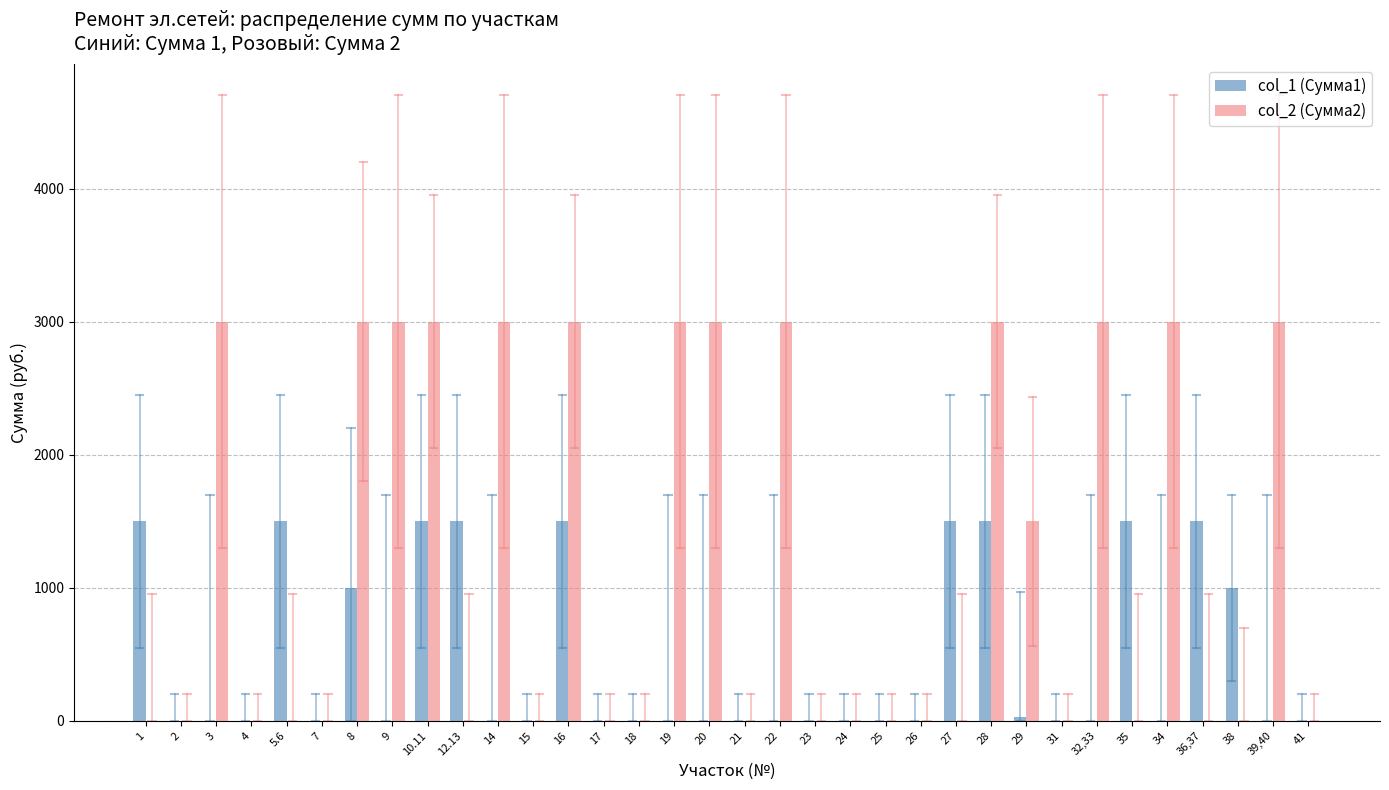

Which series has the largest total across all categories?

col_2 (Сумма2)